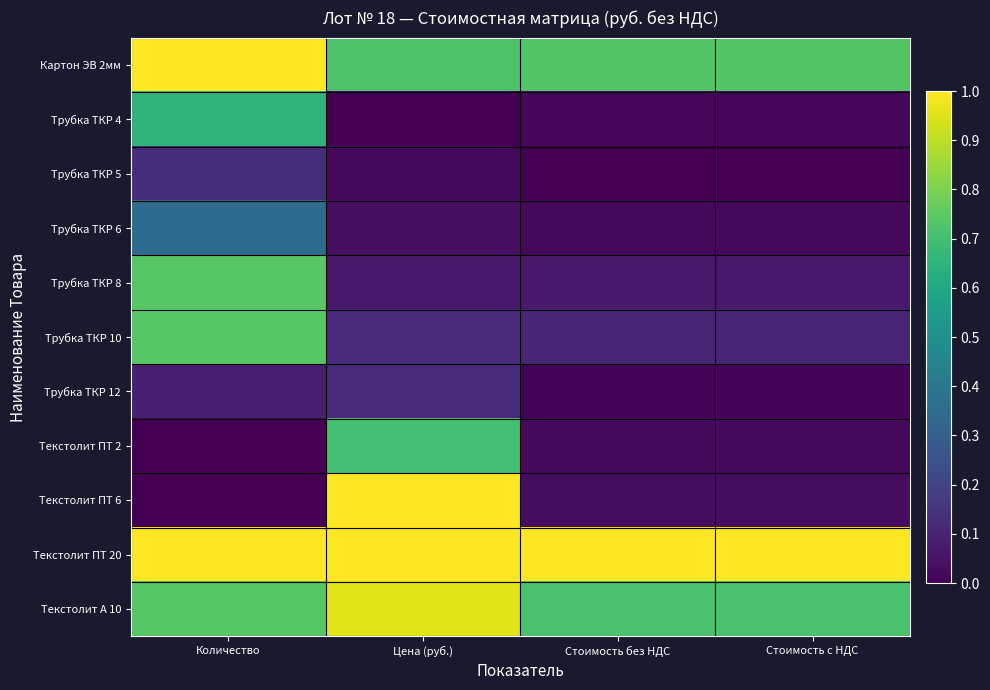

Rank the series at Количество from lowest to highest value.

Текстолит ПТ 2, Текстолит ПТ 6, Трубка ТКР 12, Трубка ТКР 5, Трубка ТКР 6, Трубка ТКР 4, Трубка ТКР 8, Трубка ТКР 10, Текстолит А 10, Картон ЭВ 2мм, Текстолит ПТ 20